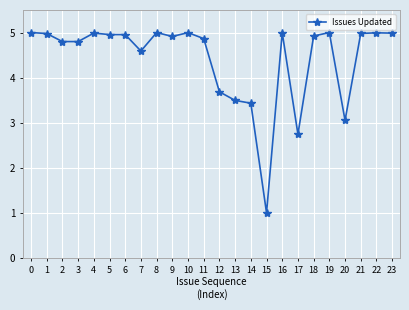

What is the value of the 4th point from the left?

4.8